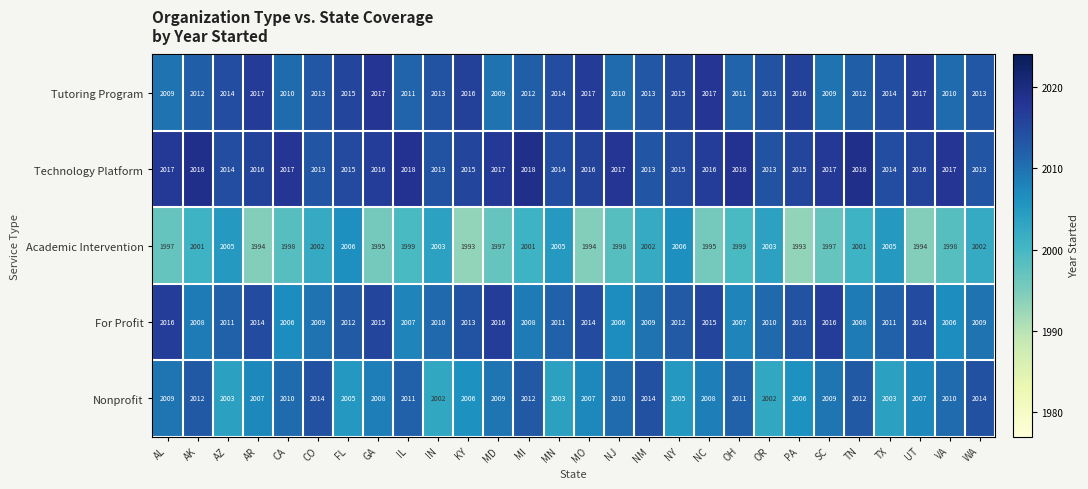

What is the sum of the Academic Intervention values at TN and AZ?

4006